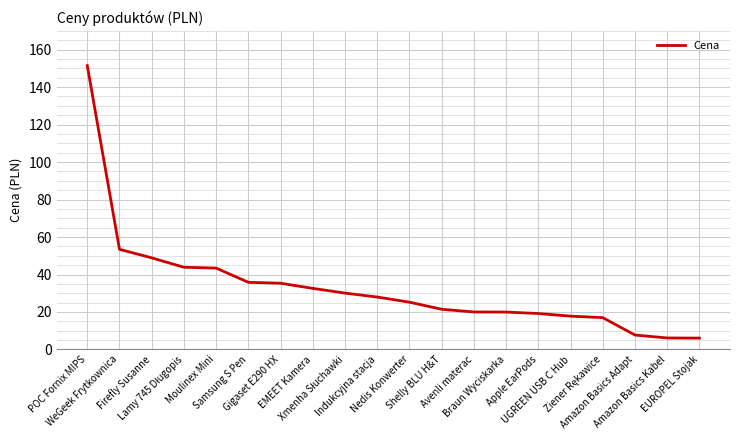

What is the minimum value shown in the chart?

6.1